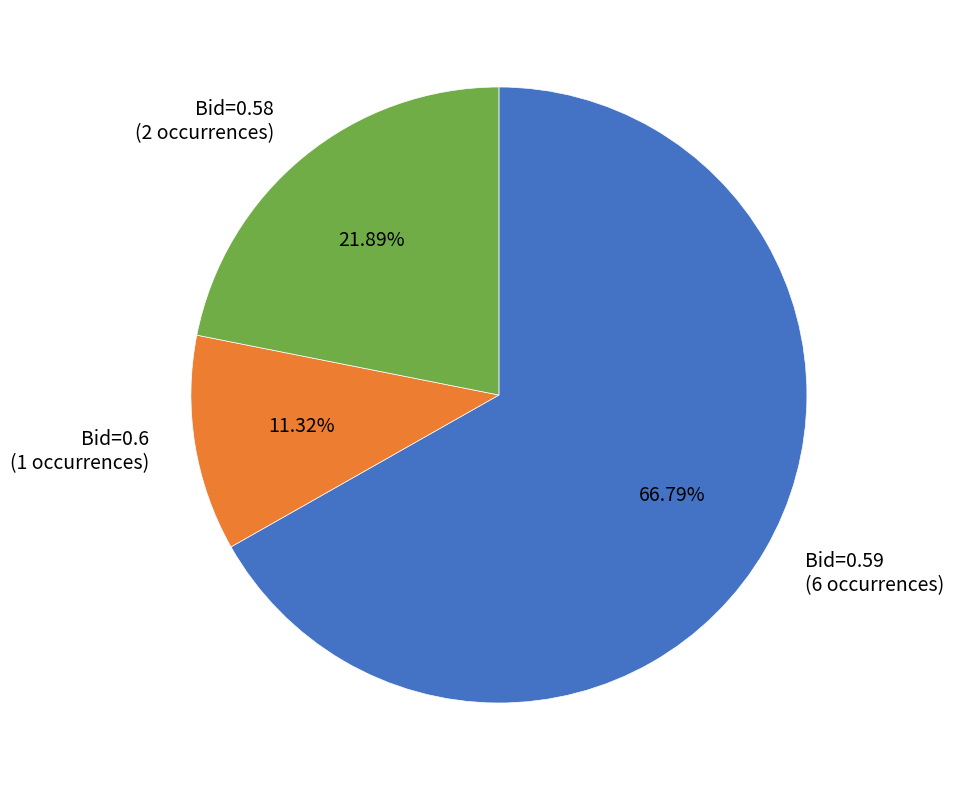

Is there a majority slice in this chart?

Yes